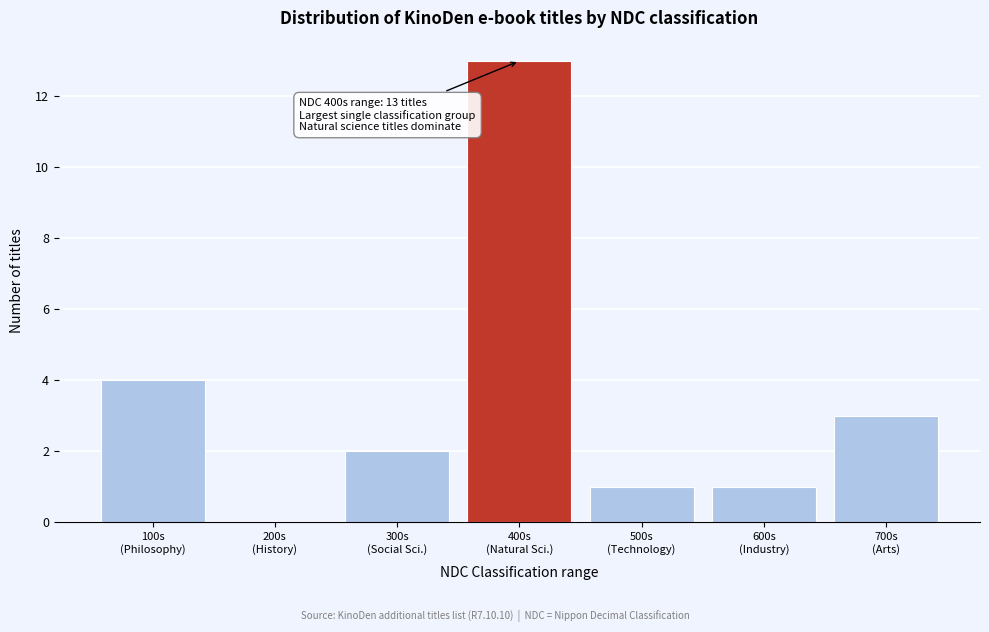

What is the maximum value shown in the chart?

13